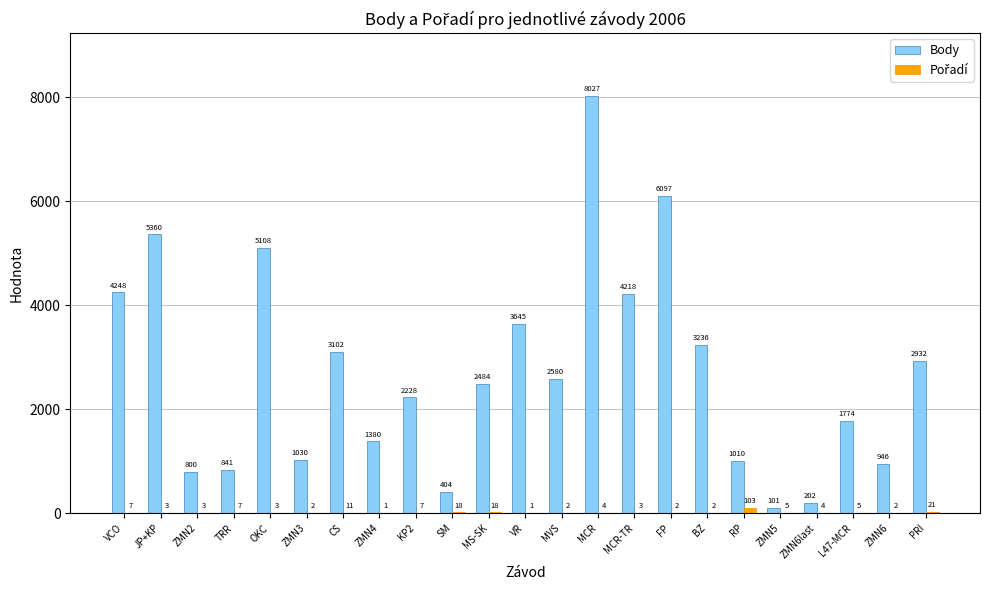

What is the average value of the Body series?

2685